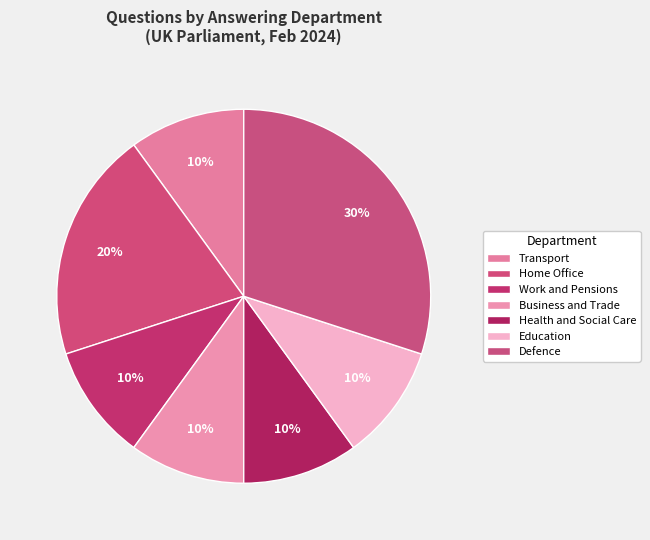

Which slice is the largest?

Defence